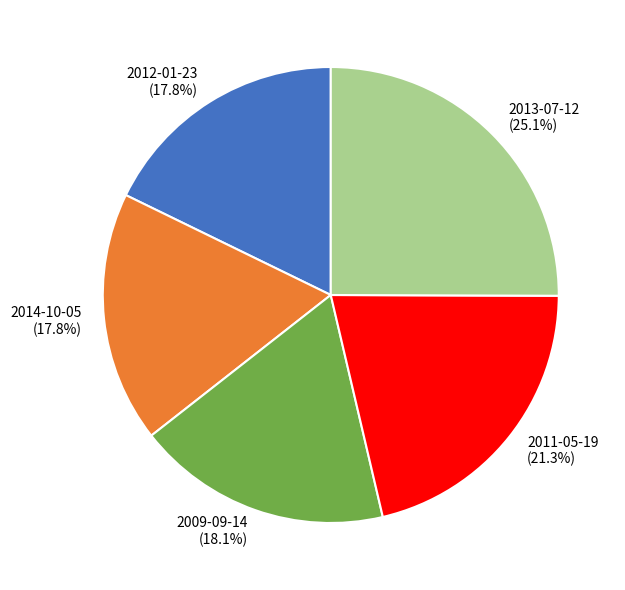

Between 2013-07-12 (25.1%) and 2009-09-14 (18.1%), which is larger?

2013-07-12 (25.1%)